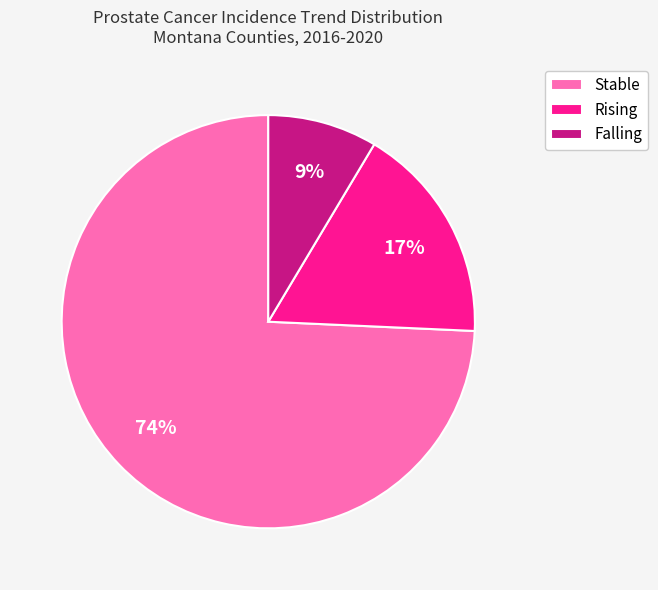

What percentage is the Rising slice, to the nearest percent?

17%